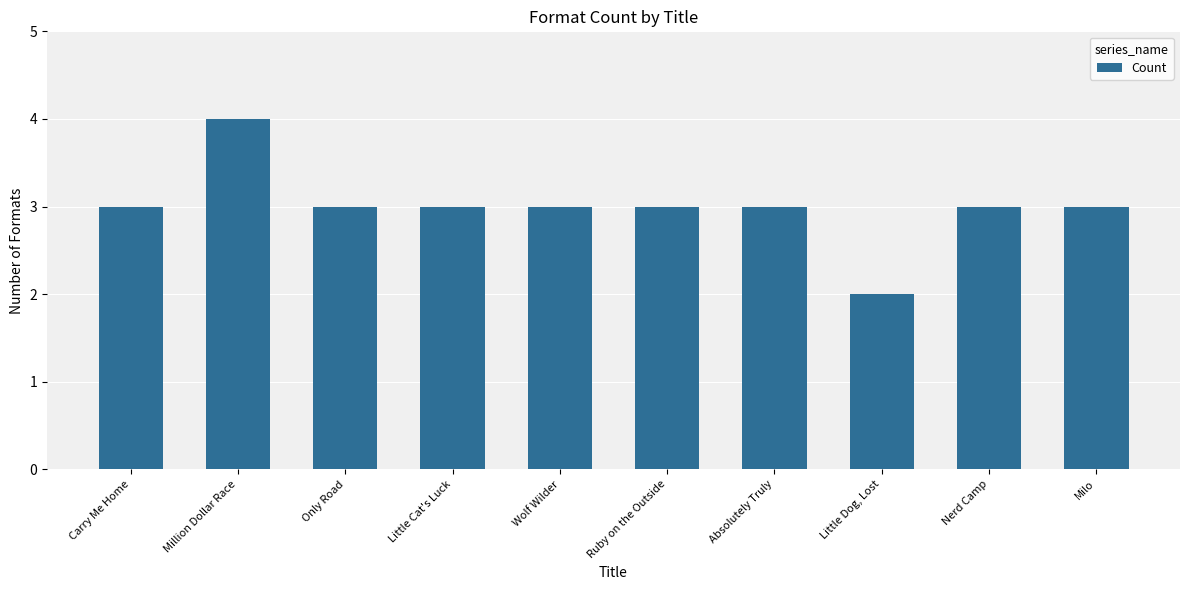

At which category does the chart reach its peak across all series?

Million Dollar Race